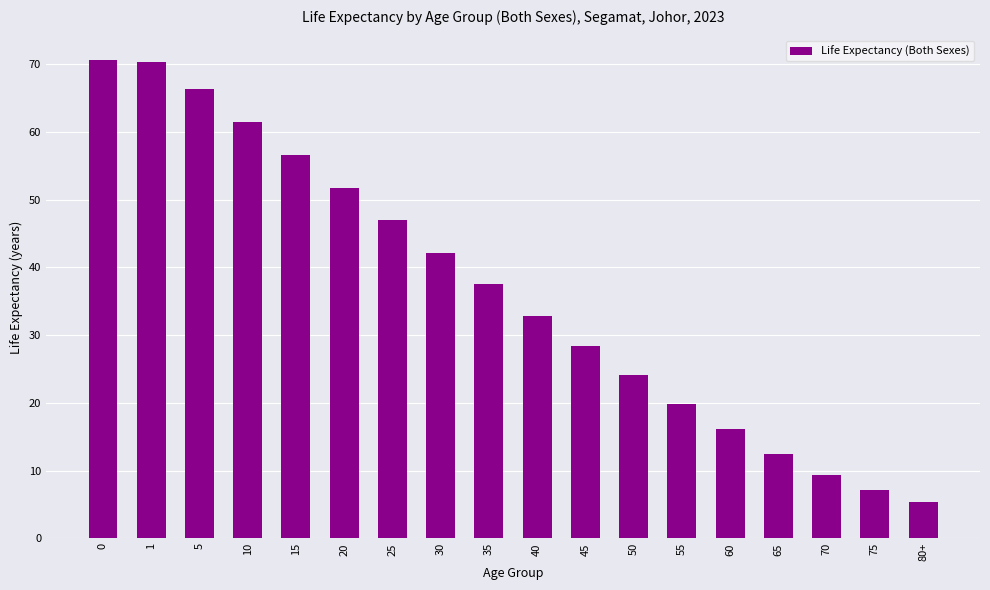

Count the number of data series in this chart.

1